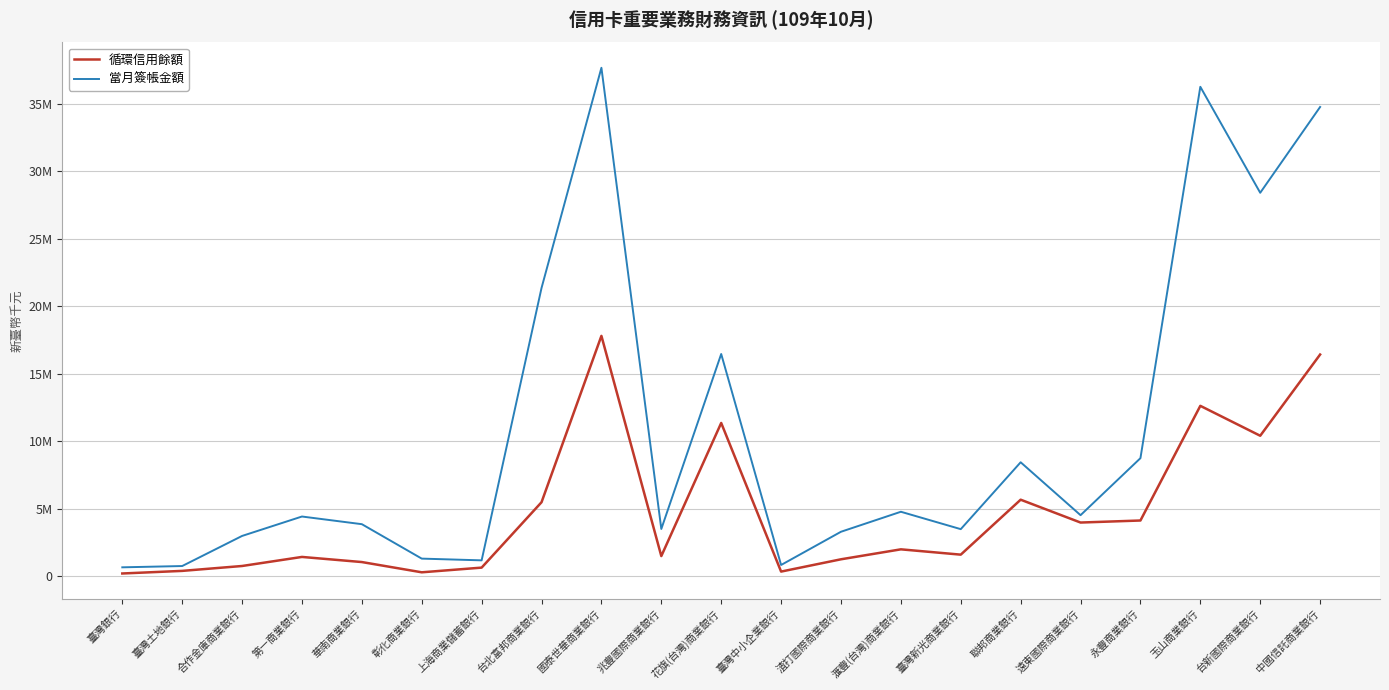

Between 華南商業銀行 and 臺灣新光商業銀行, which series saw the biggest shift?

循環信用餘額